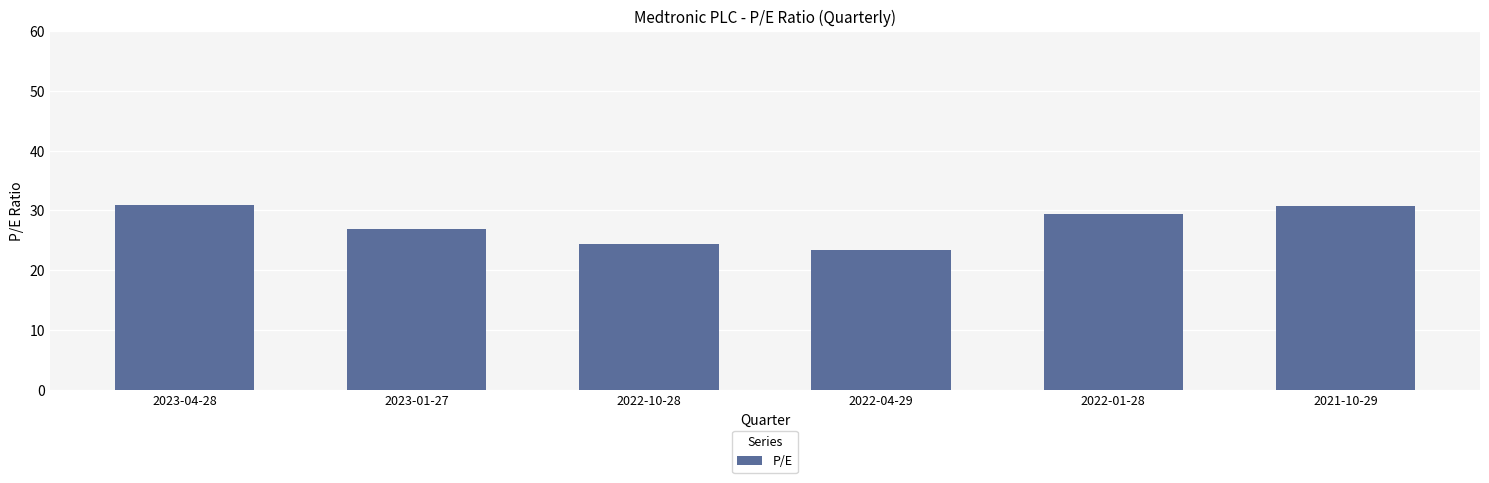

What is the difference between the second highest and minimum values?

7.3